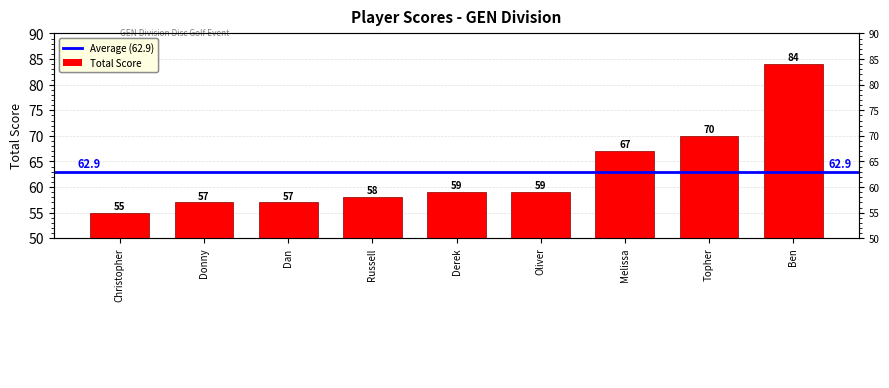

List the labels in order of value, largest first.

Ben, Topher, Melissa, Derek, Oliver, Russell, Donny, Dan, Christopher